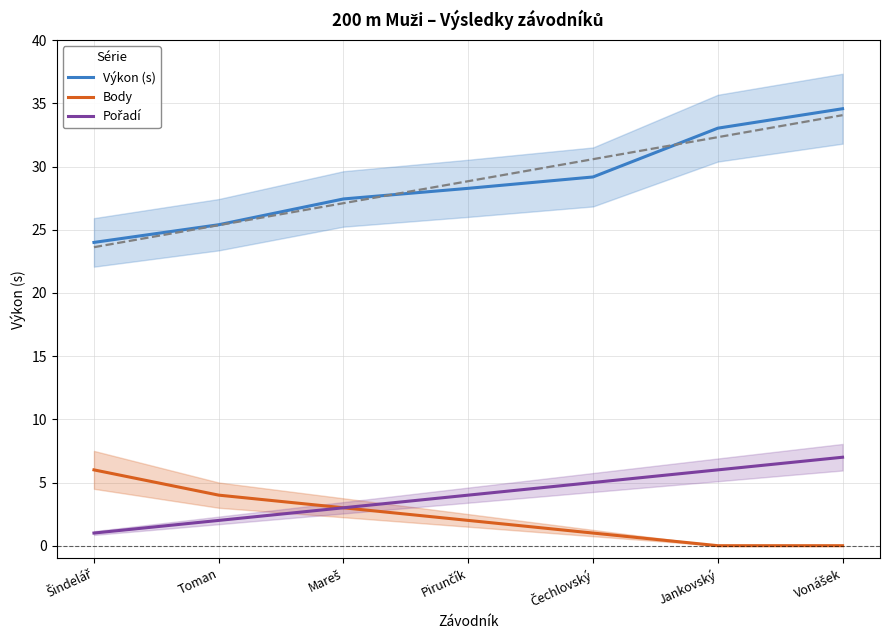

What is the minimum value for Výkon (s)?

24.0